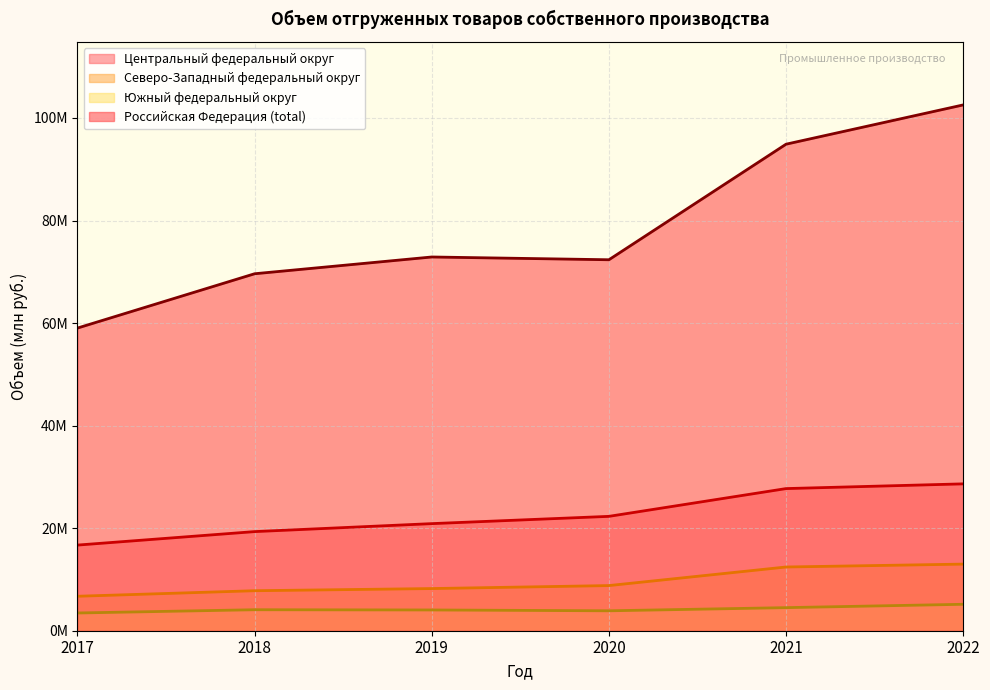

True or false: Центральный федеральный округ and Российская Федерация (total) cross at least once.

False